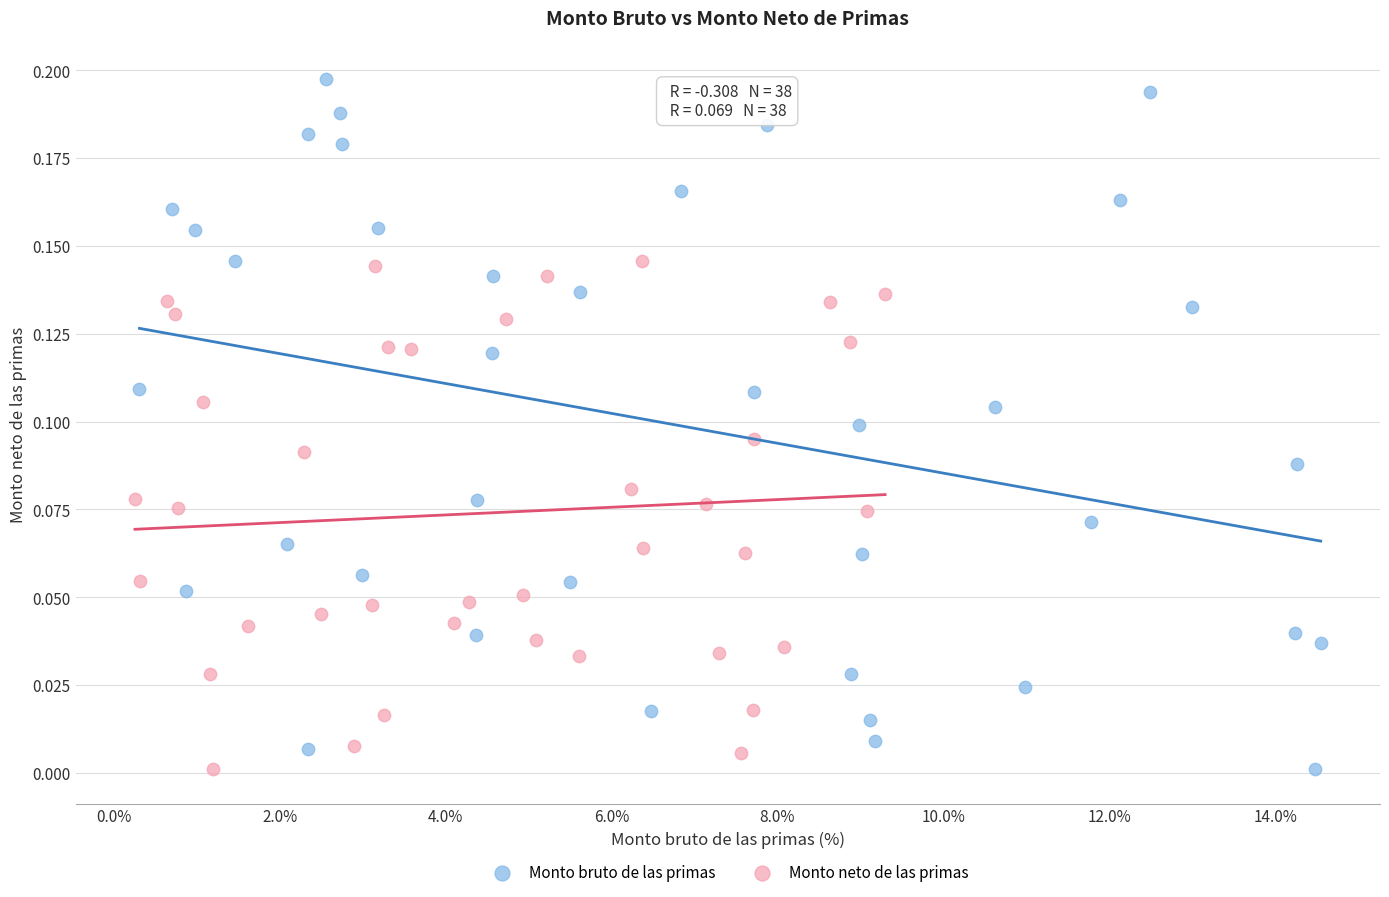

Which series reaches the maximum Y coordinate?

Monto bruto de las primas